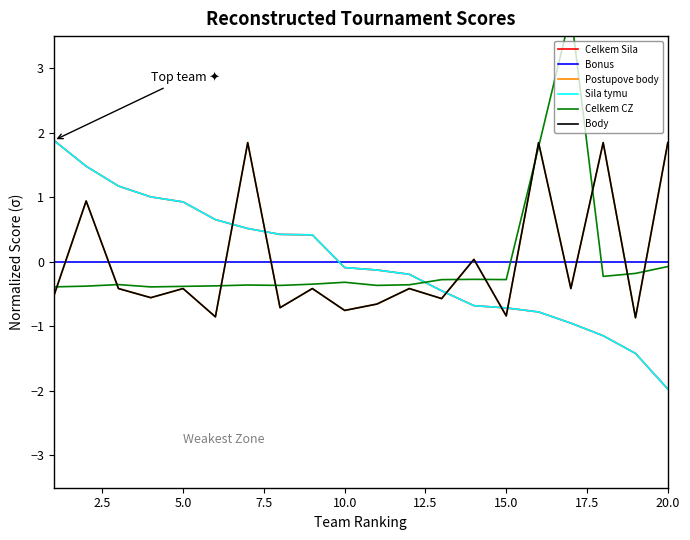

How many data points in Celkem Sila are above 0?

9